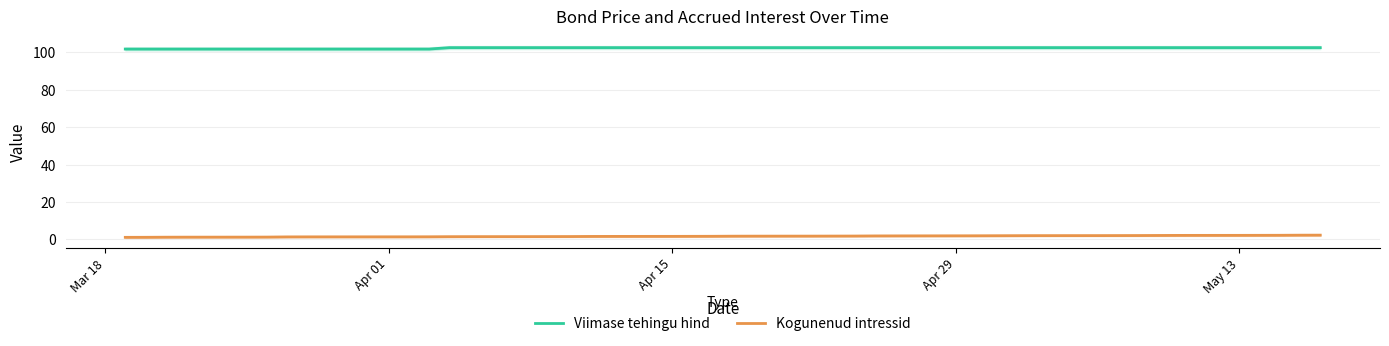

What is the minimum value for Viimase tehingu hind?

101.7